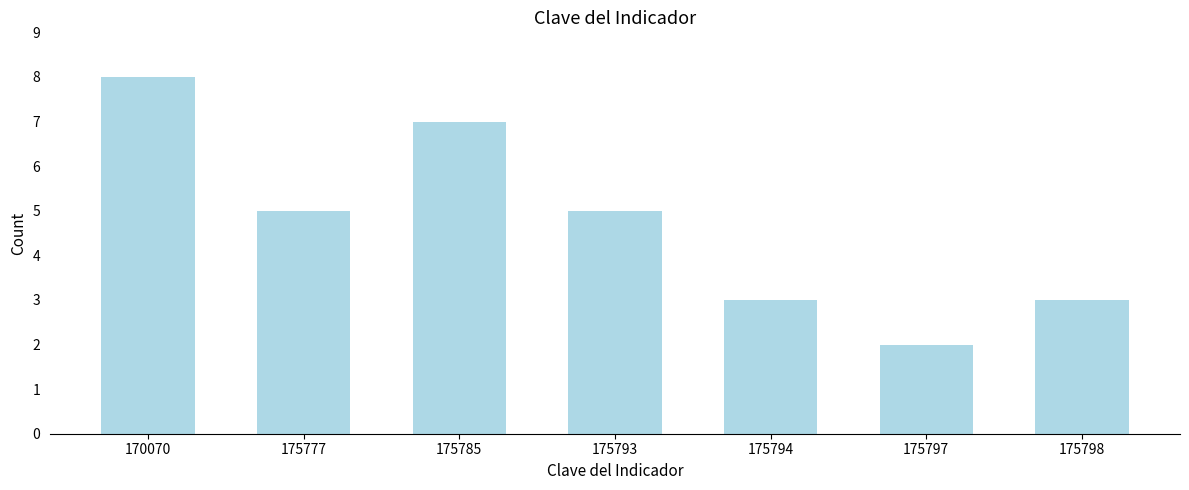

Reading left to right, what are all the values shown in this chart?

8	5	7	5	3	2	3